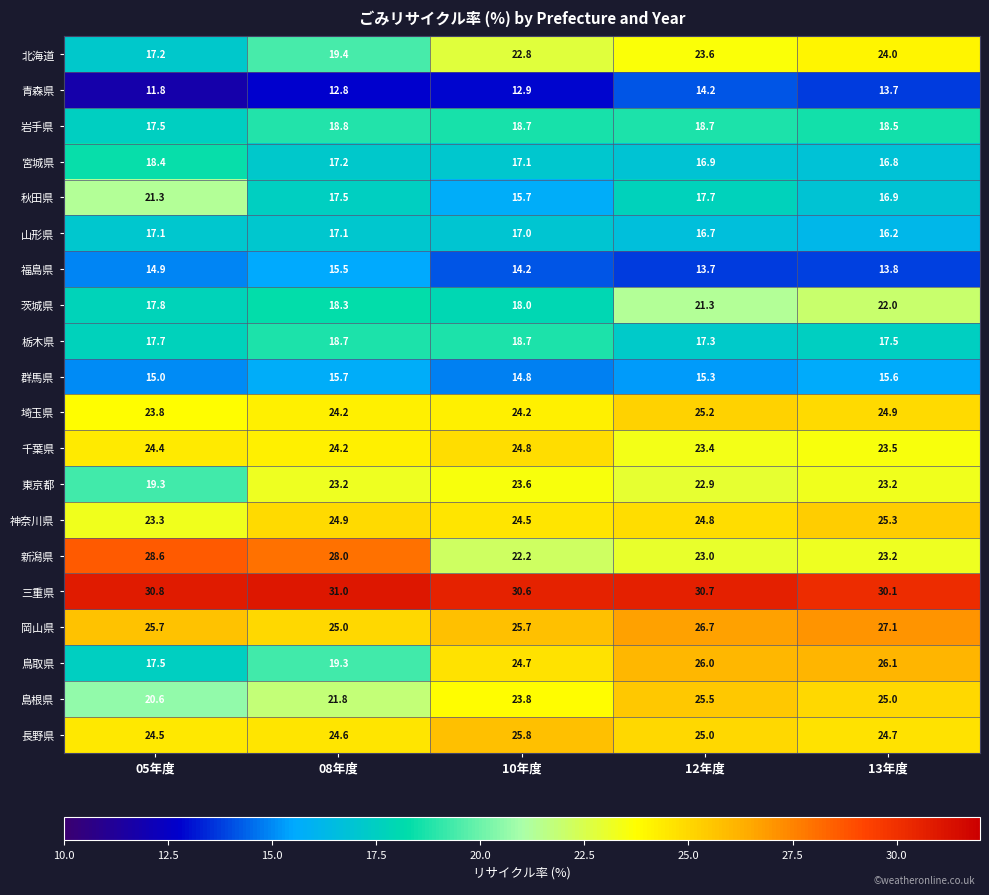

At which label is 鳥取県 closest to 21?

08年度